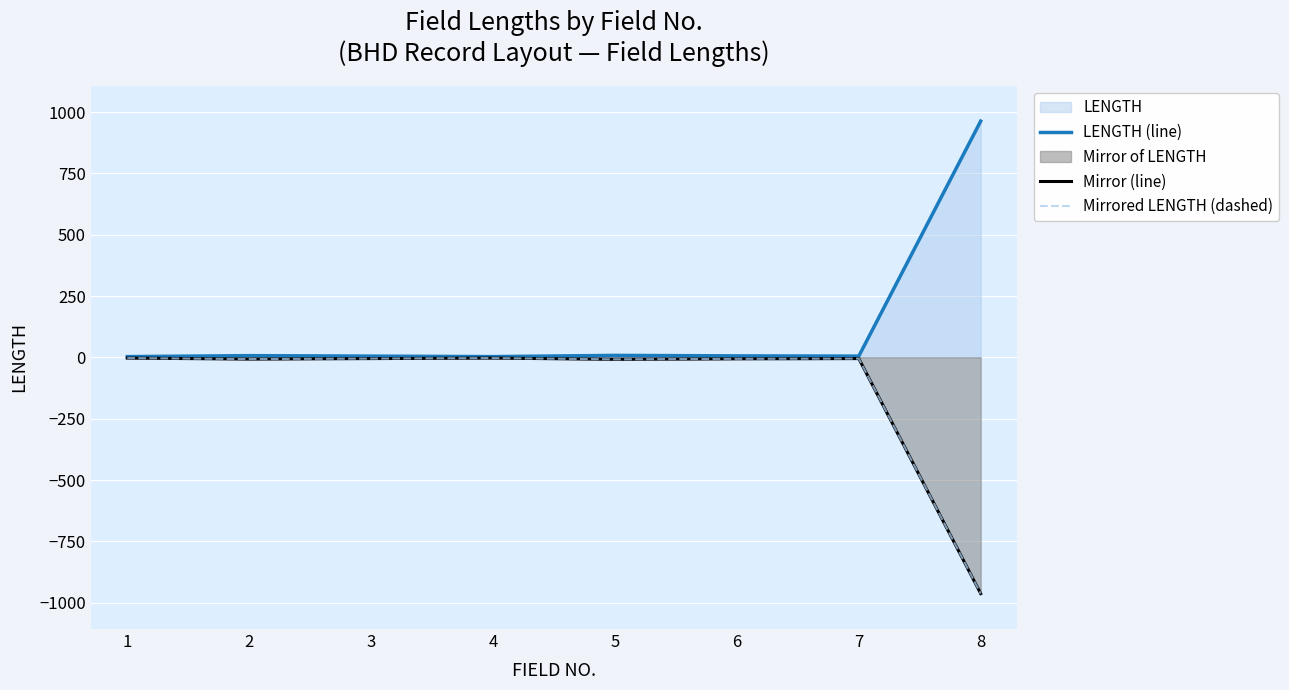

Reading right to left, list all the values displayed in this chart.

LENGTH (line): 963	5	6	8	3	5	7	3
Mirror (line): -963	-5	-6	-8	-3	-5	-7	-3
Mirrored LENGTH (dashed): -963	-5	-6	-8	-3	-5	-7	-3